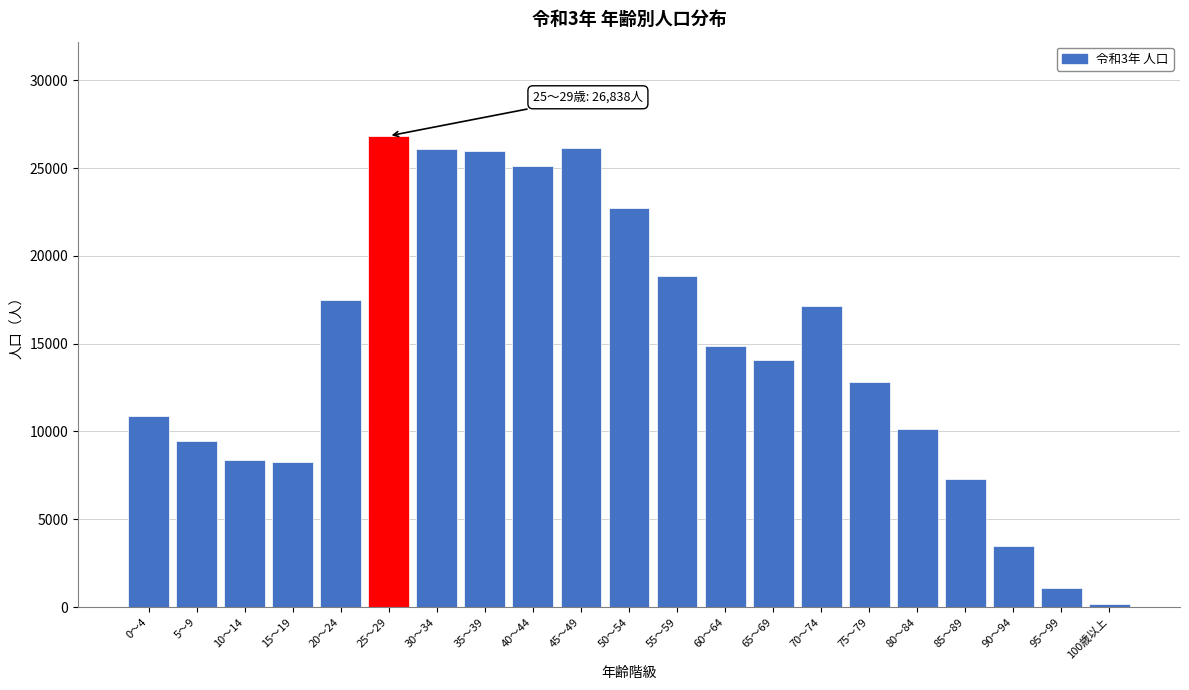

At which category does the chart reach its peak across all series?

25～29